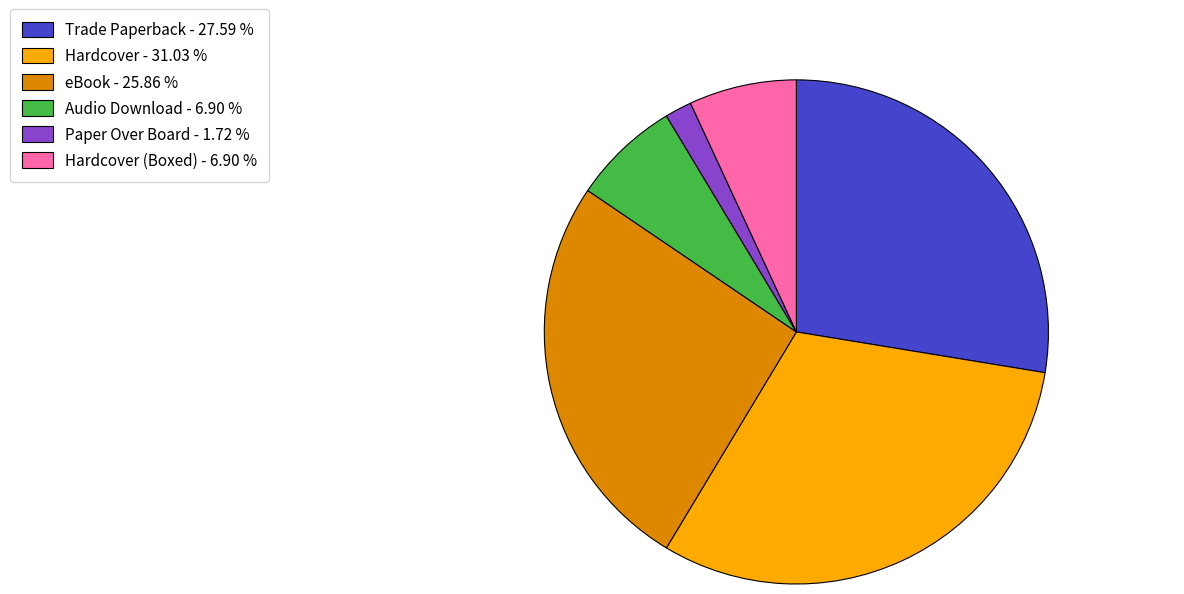

What is the ratio of the value at Trade Paperback - 27.59 % to the value at eBook - 25.86 %?

1.1